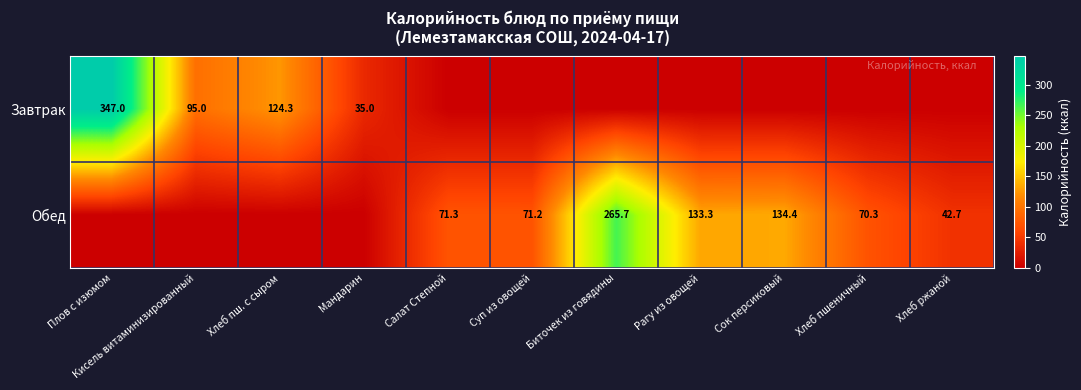

What is the maximum value shown in the chart?

347.0